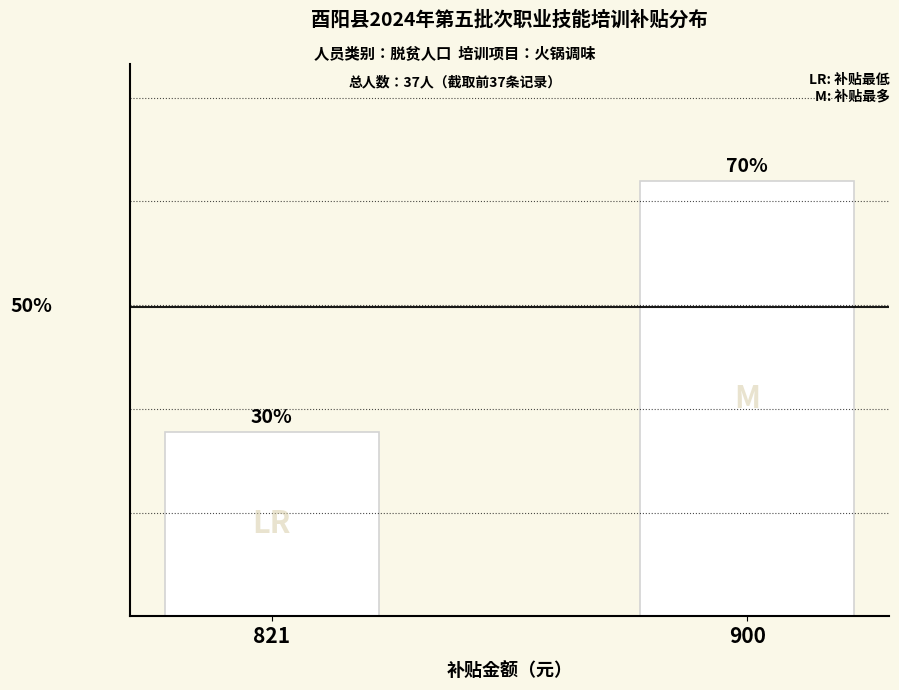

Are the bars horizontal?

No